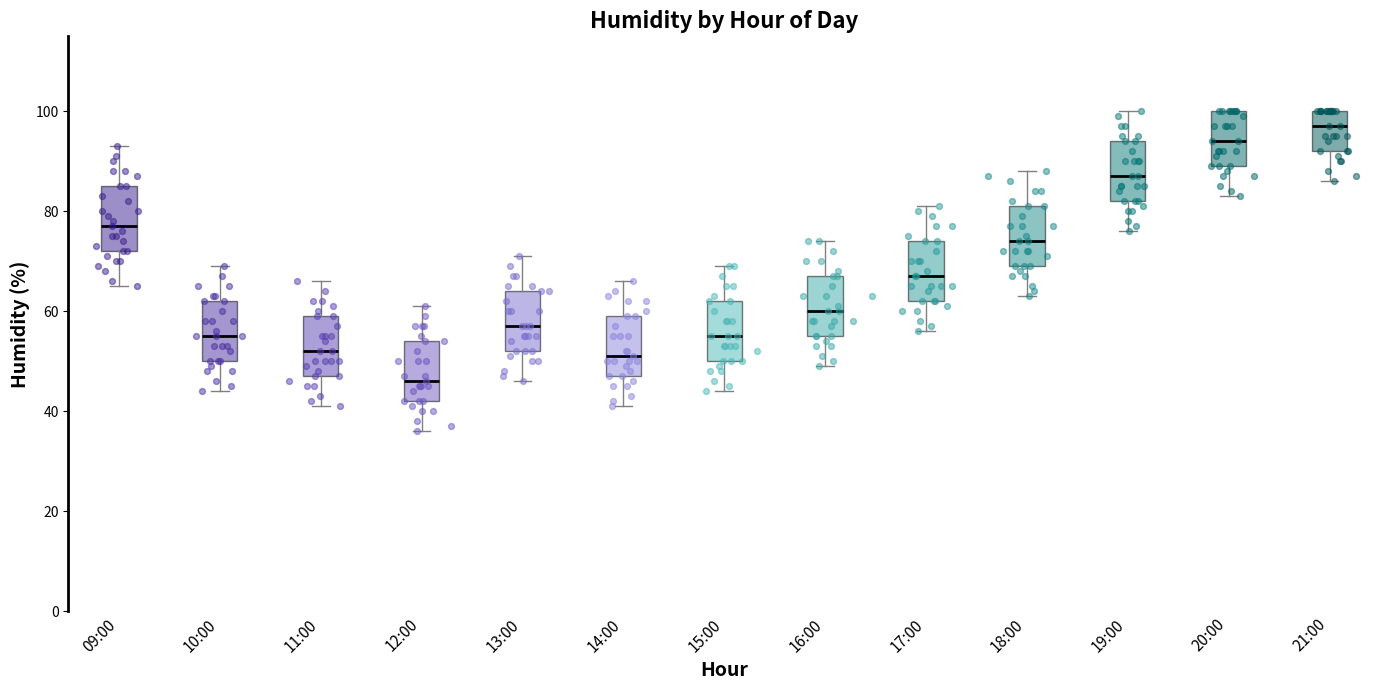

Which box has the highest median line?

21:00